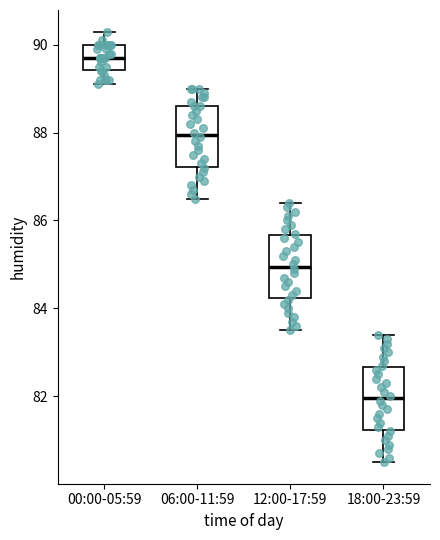

Which box's median line is the highest?

00:00-05:59